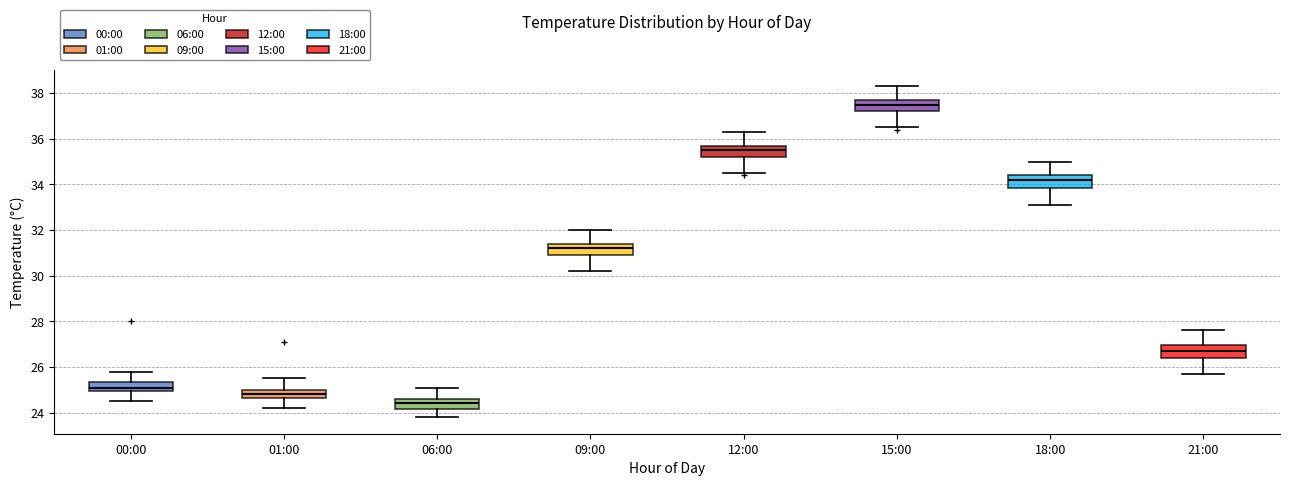

Reading left to right, transcribe this box plot: for each box, give where its median line is, the range the box spans, and where its two whiskers end, as read against the y-axis. The values are not printed on the chart, so give them approximately, as read against the axis.

00:00: median 25.2, box 25.0 to 25.4, whiskers 24.6 to 25.8
01:00: median 24.8, box 24.6 to 25.0, whiskers 24.2 to 25.6
06:00: median 24.4, box 24.2 to 24.6, whiskers 23.8 to 25.2
09:00: median 31.2, box 31.0 to 31.4, whiskers 30.2 to 32.0
12:00: median 35.6, box 35.2 to 35.8, whiskers 34.6 to 36.4
15:00: median 37.6, box 37.2 to 37.8, whiskers 36.6 to 38.4
18:00: median 34.2, box 33.8 to 34.4, whiskers 33.2 to 35.0
21:00: median 26.8, box 26.4 to 27.0, whiskers 25.8 to 27.6